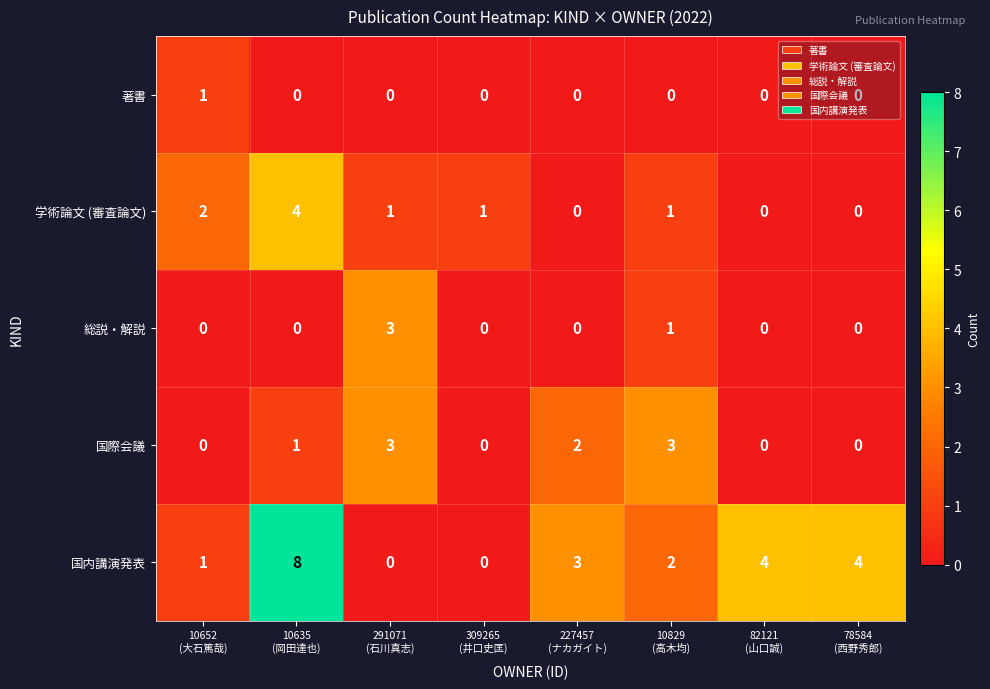

Which series has the largest total across all categories?

国内講演発表